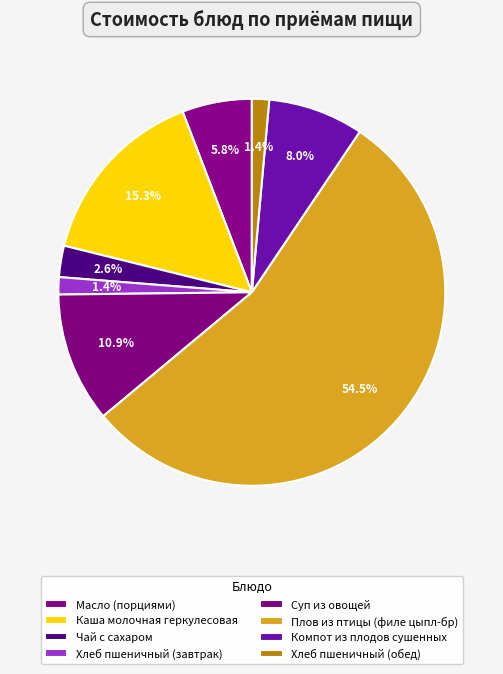

Combined, what portion of the pie is Хлеб пшеничный (завтрак) and Масло (порциями)?

7.3%